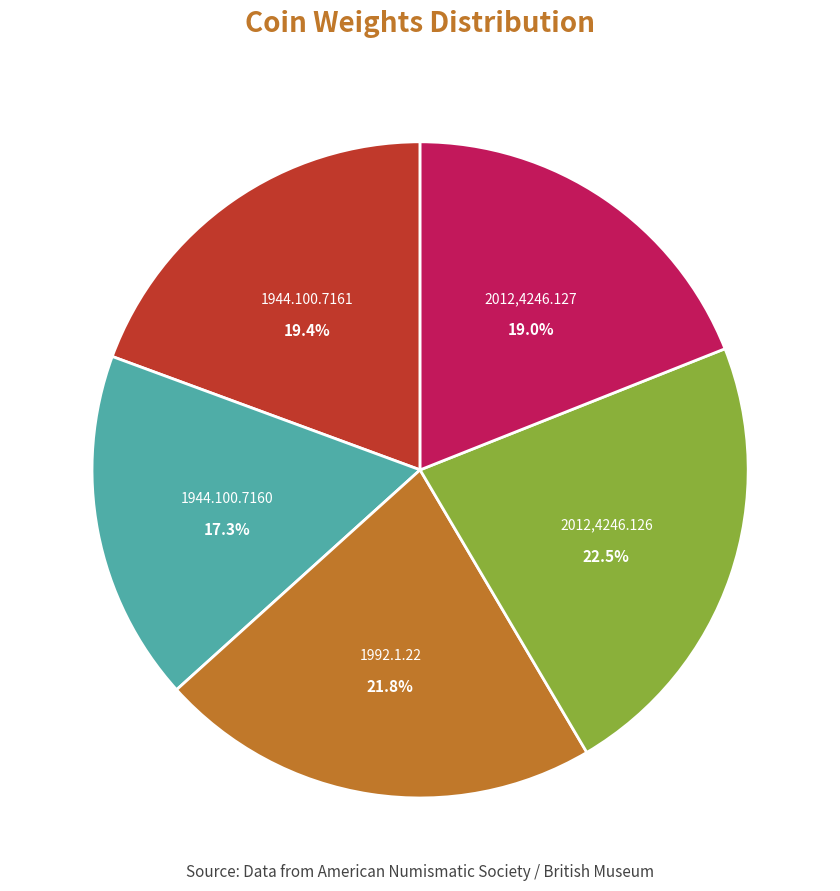

Is 1992.1.22 the majority of the pie?

No